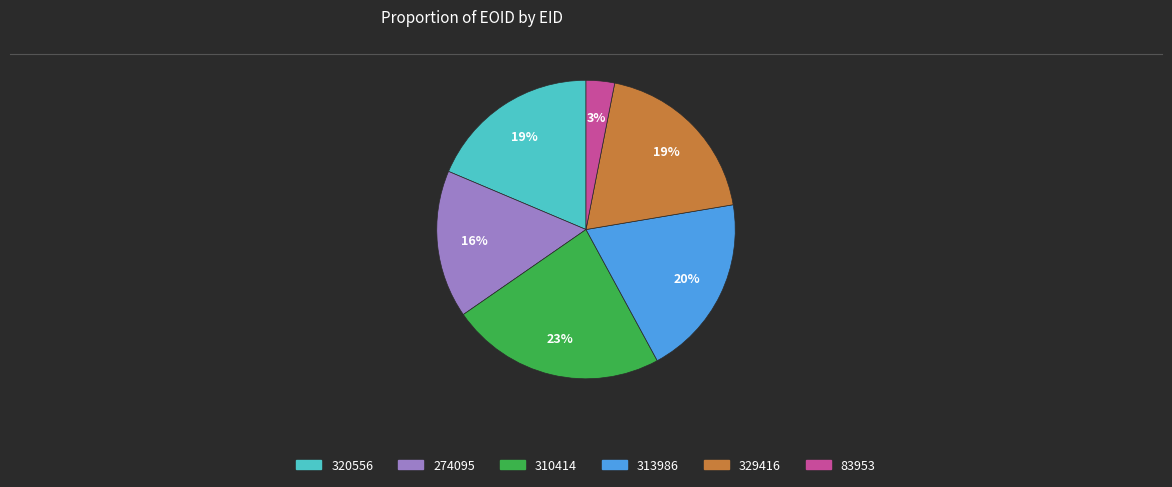

Combined, do 329416 and 313986 account for over 50%?

No